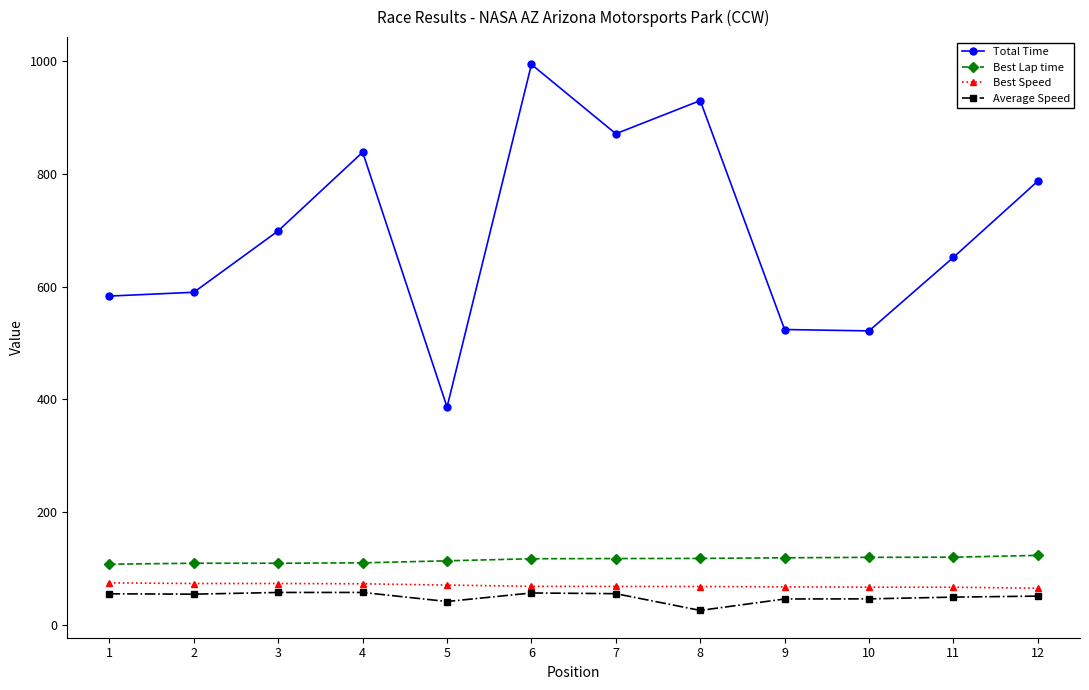

What is the value of the Best Speed point at the 10th from the left?

67.4